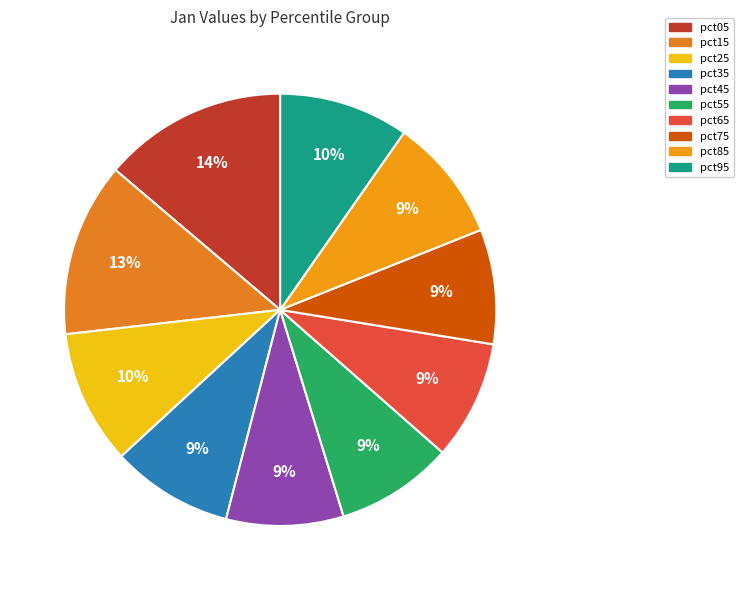

What percentage is NOT represented by pct55?

91.2%